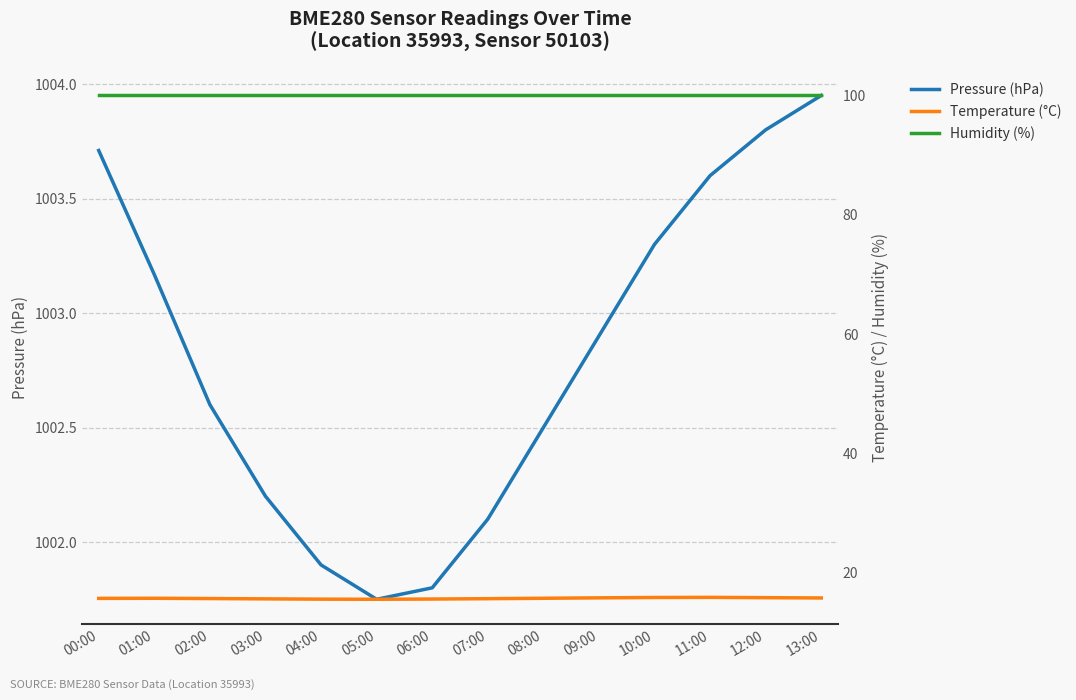

Which has a higher value, 09:00 or 00:00?

00:00